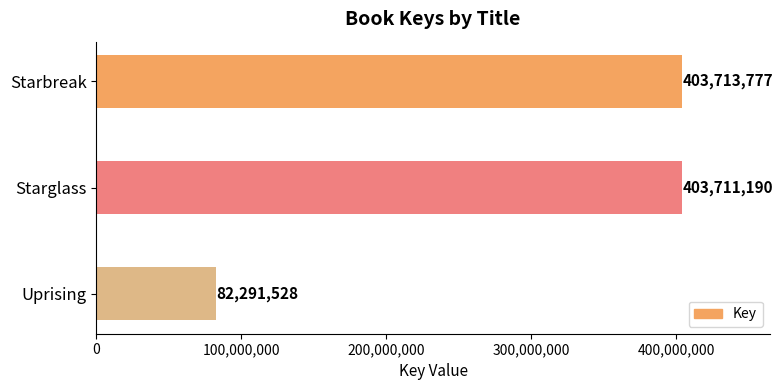

What is the minimum value shown in the chart?

82291528